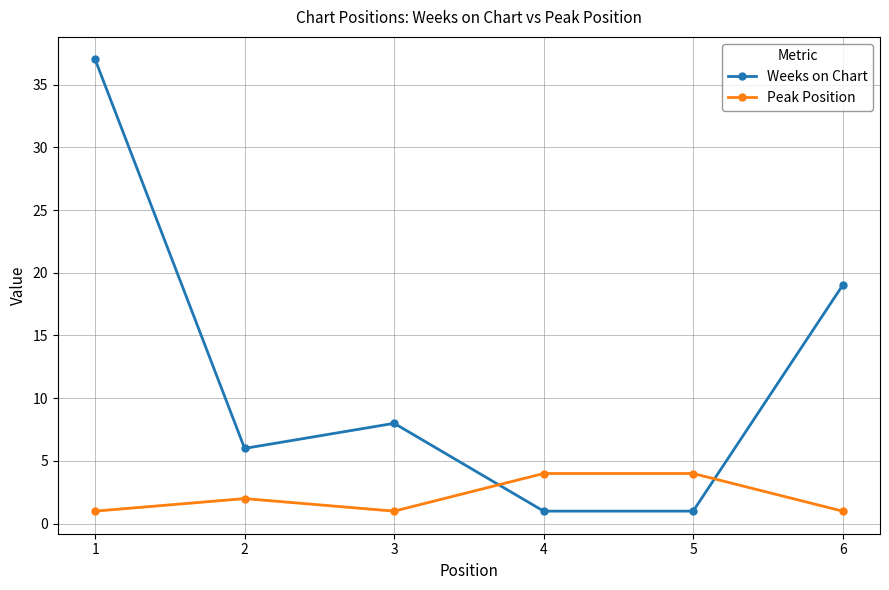

Which series has the largest total across all categories?

Weeks on Chart